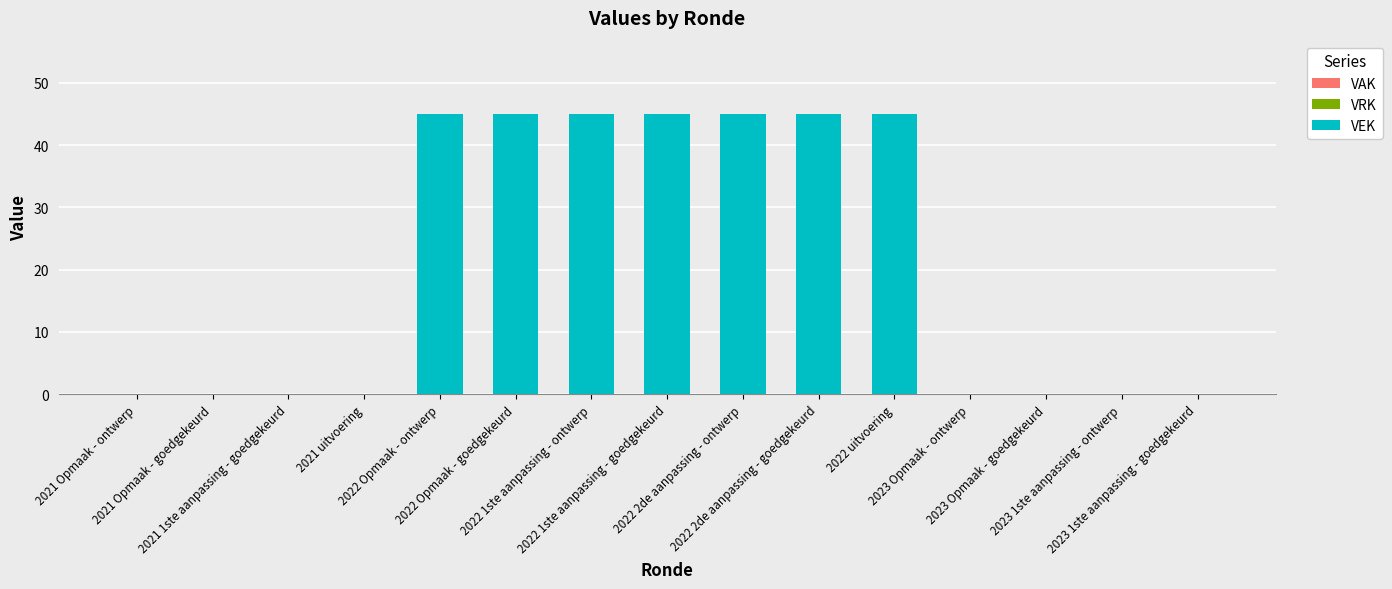

What is the maximum value shown in the chart?

45